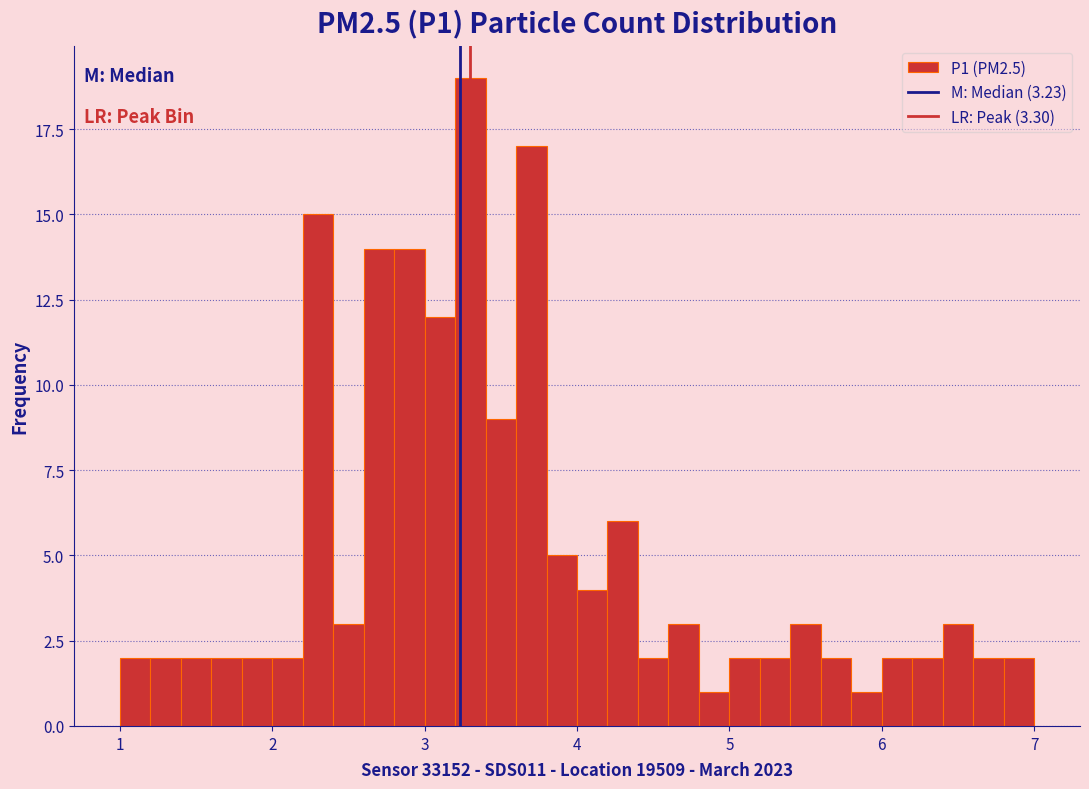

Around what value on the x-axis is the tallest bar? Give the approximate position of its centre, as read against the axis.

3.3